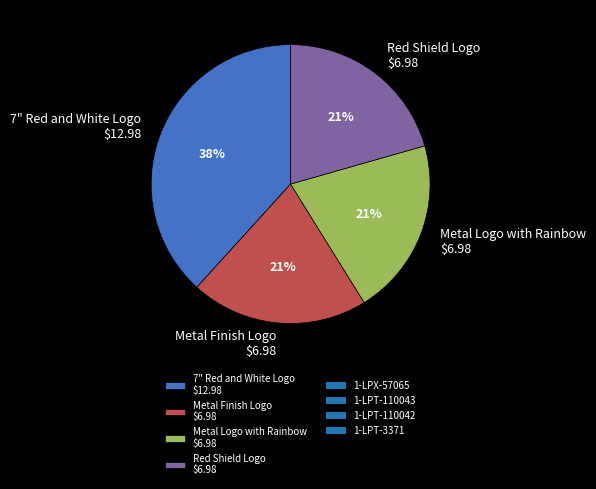

To the nearest percent, what is the average slice percentage?

25%